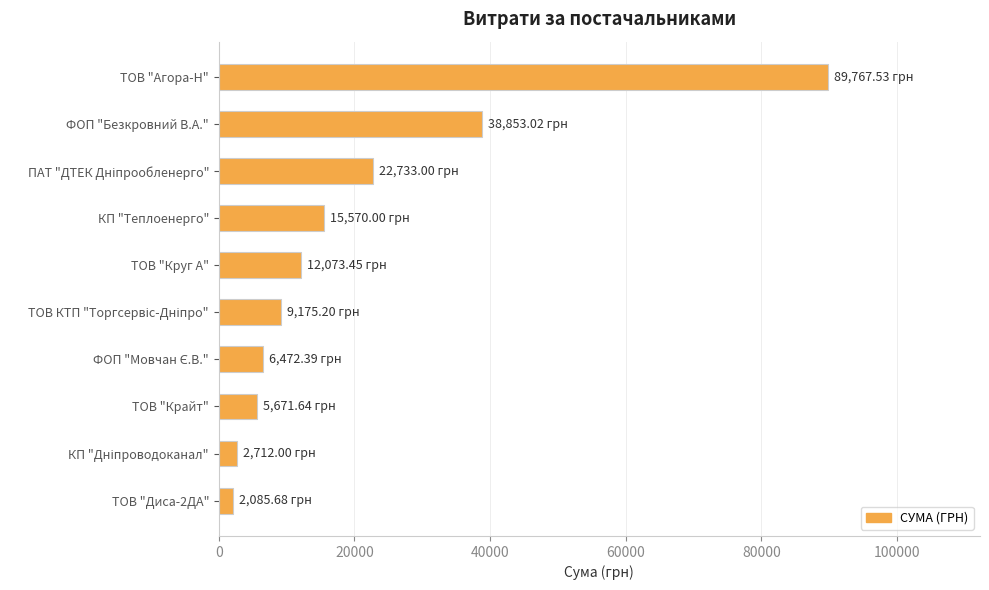

What is the label of the 8th bar from the top?

ТОВ "Крайт"